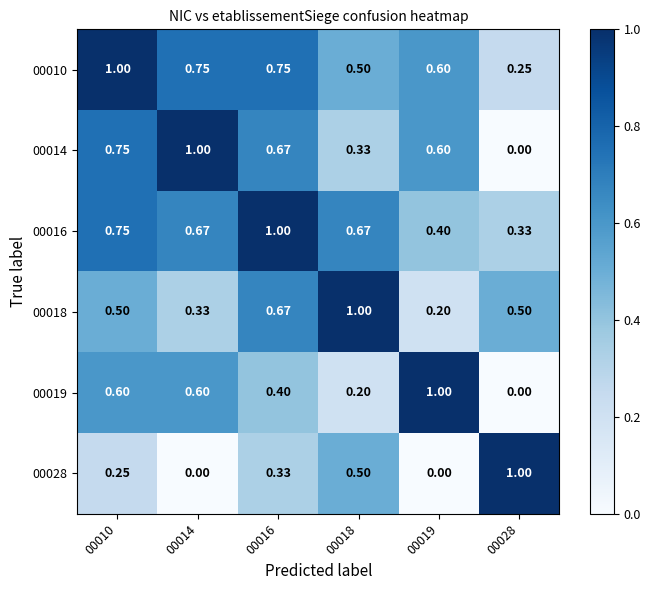

What is the total value across all series at 00014?

3.4